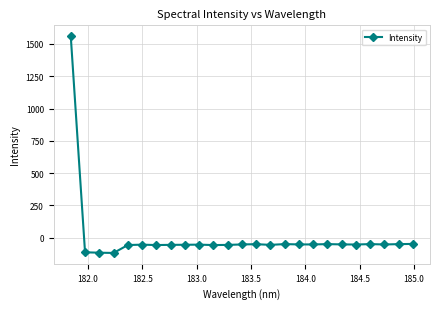

What is the minimum value shown in the chart?

-117.6